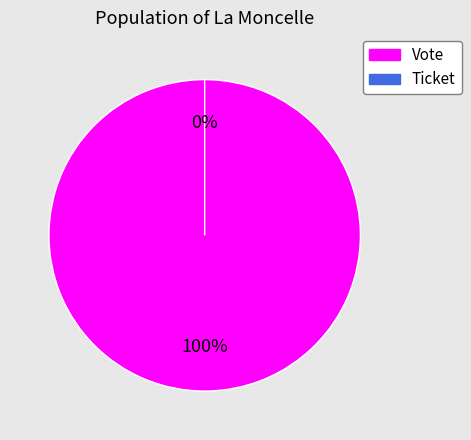

How many slices are in this pie chart?

2